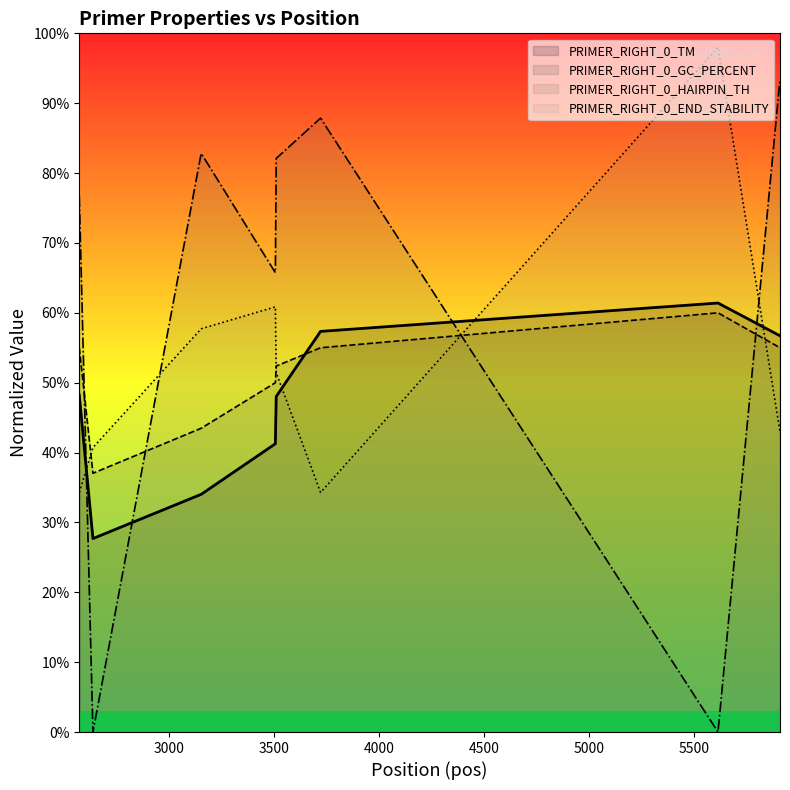

What is the maximum value shown in the chart?

98.0